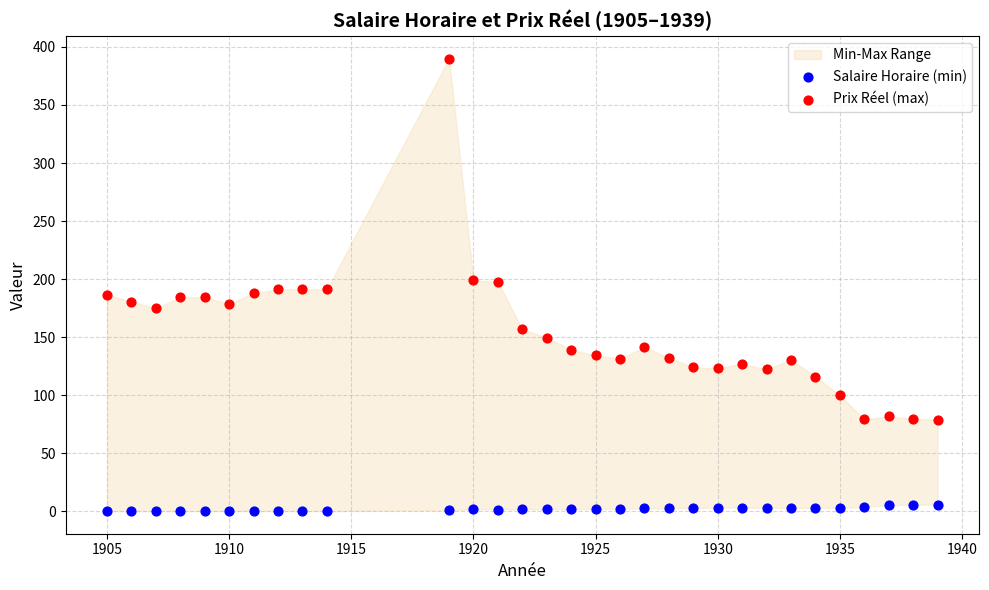

Across all data points, what is the range of Y values (max minus min)?

389.7